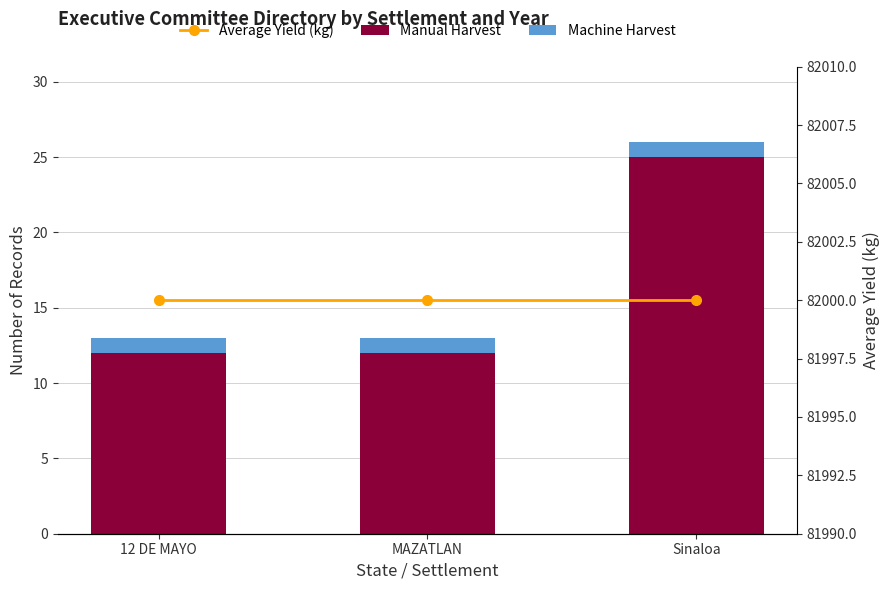

What are all the series names shown in the legend?

Manual Harvest, Machine Harvest, Average Yield (kg)